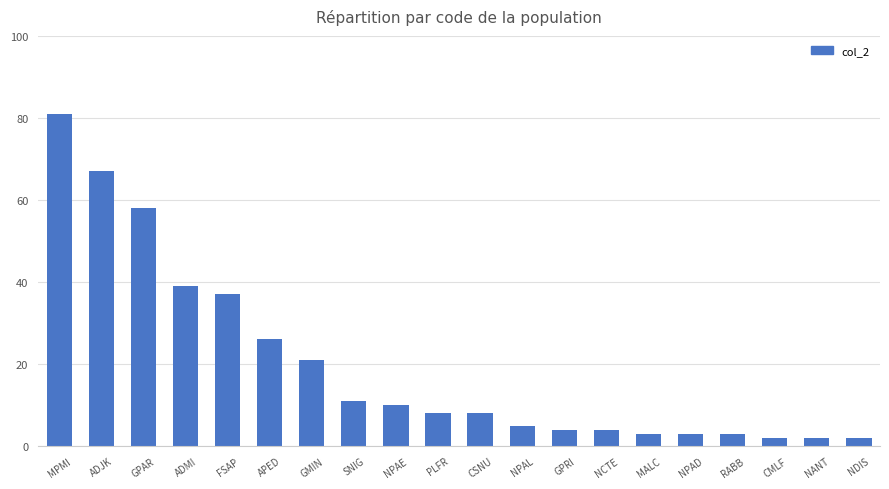

True or false: the data shows 4 at NCTE.

True